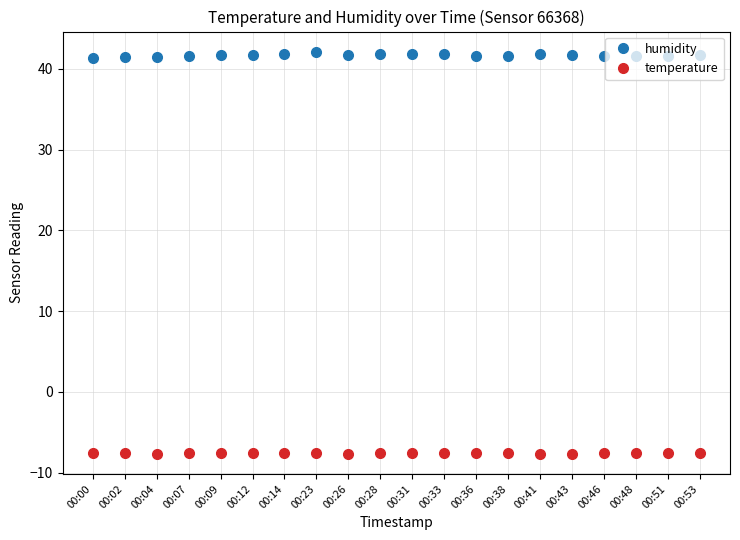

What is the average value of the temperature series?

-7.6